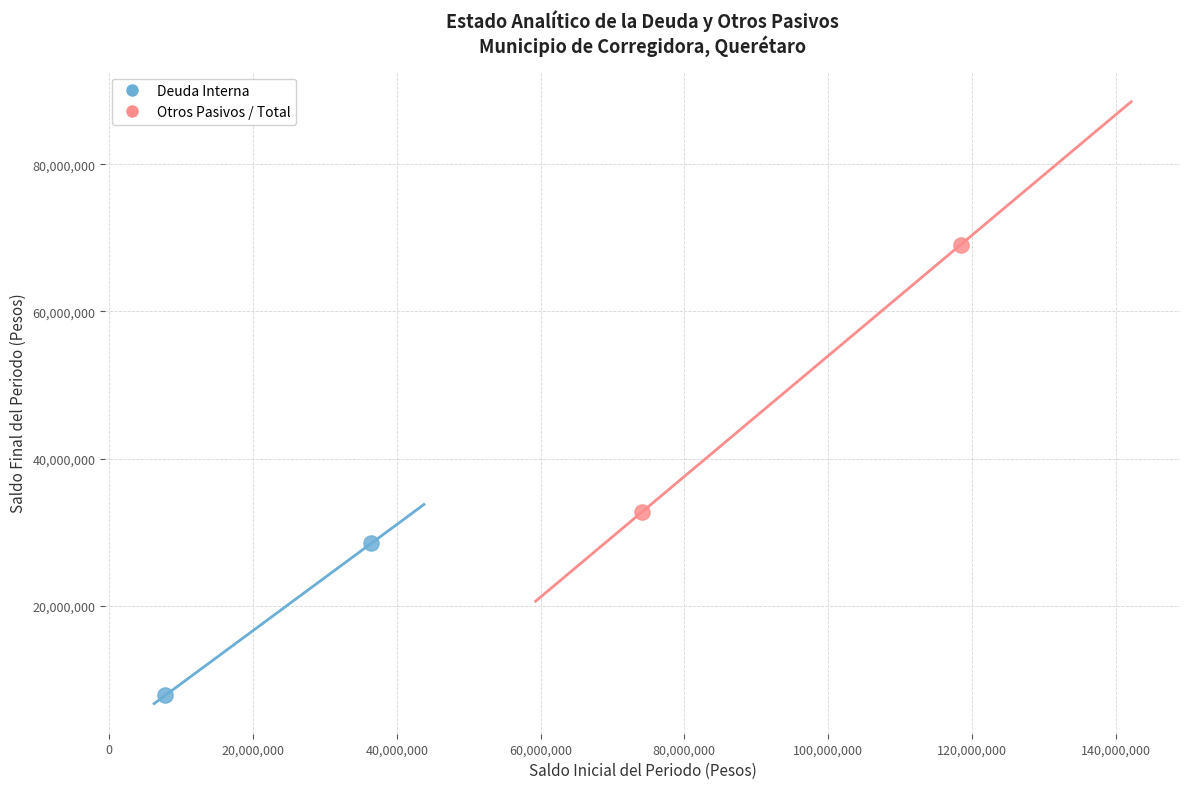

Which series reaches the maximum Y coordinate?

Otros Pasivos / Total